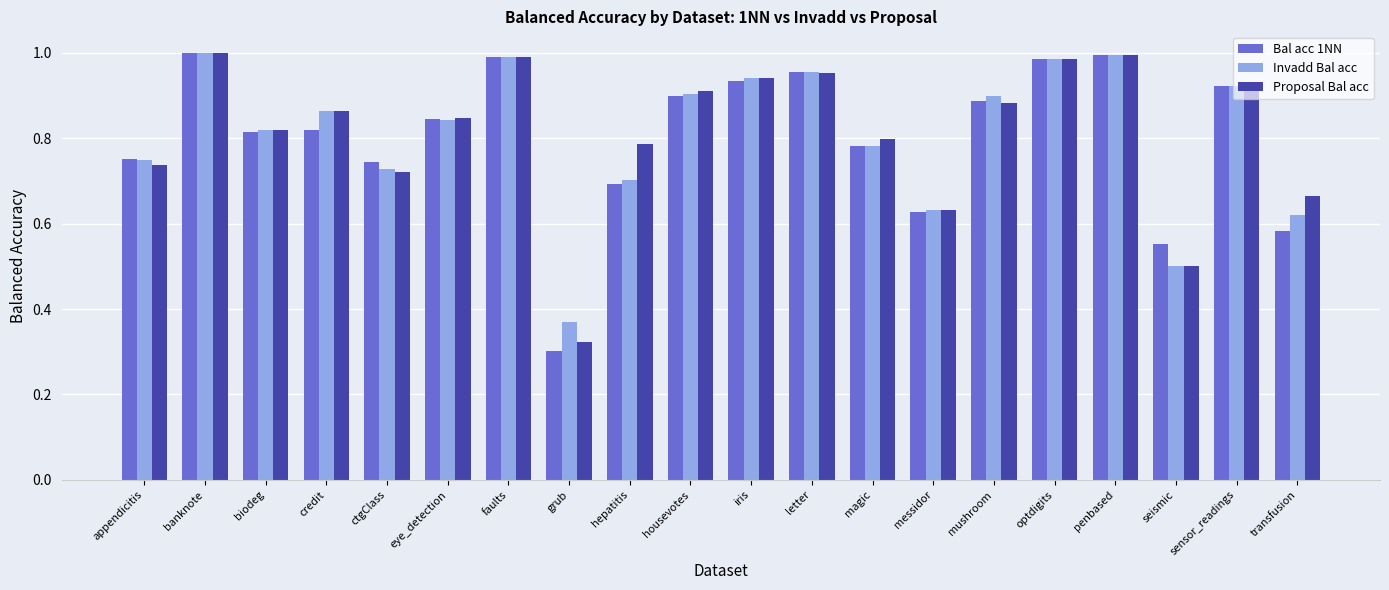

The value of Bal acc 1NN at iris is 1.2. True or false?

False